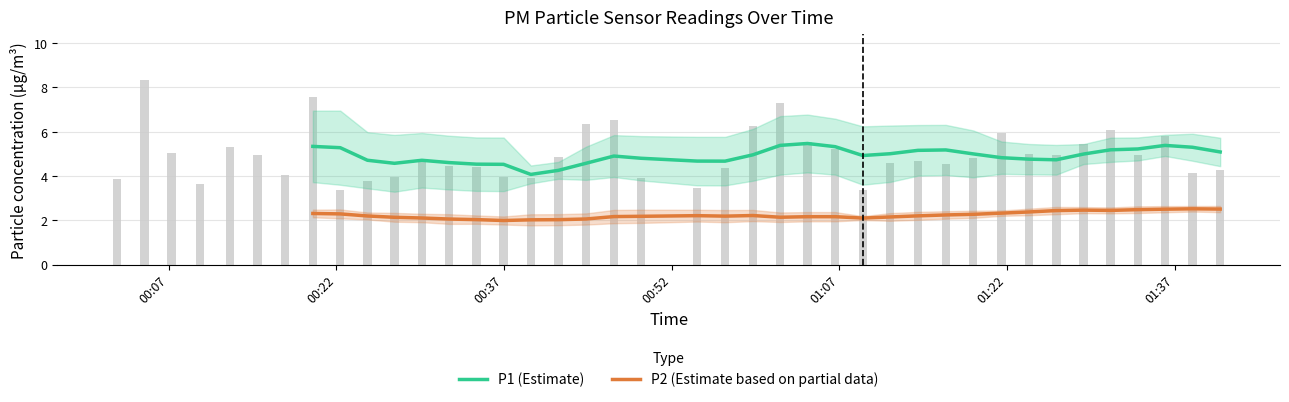

What is the maximum value shown in the chart?

5.5